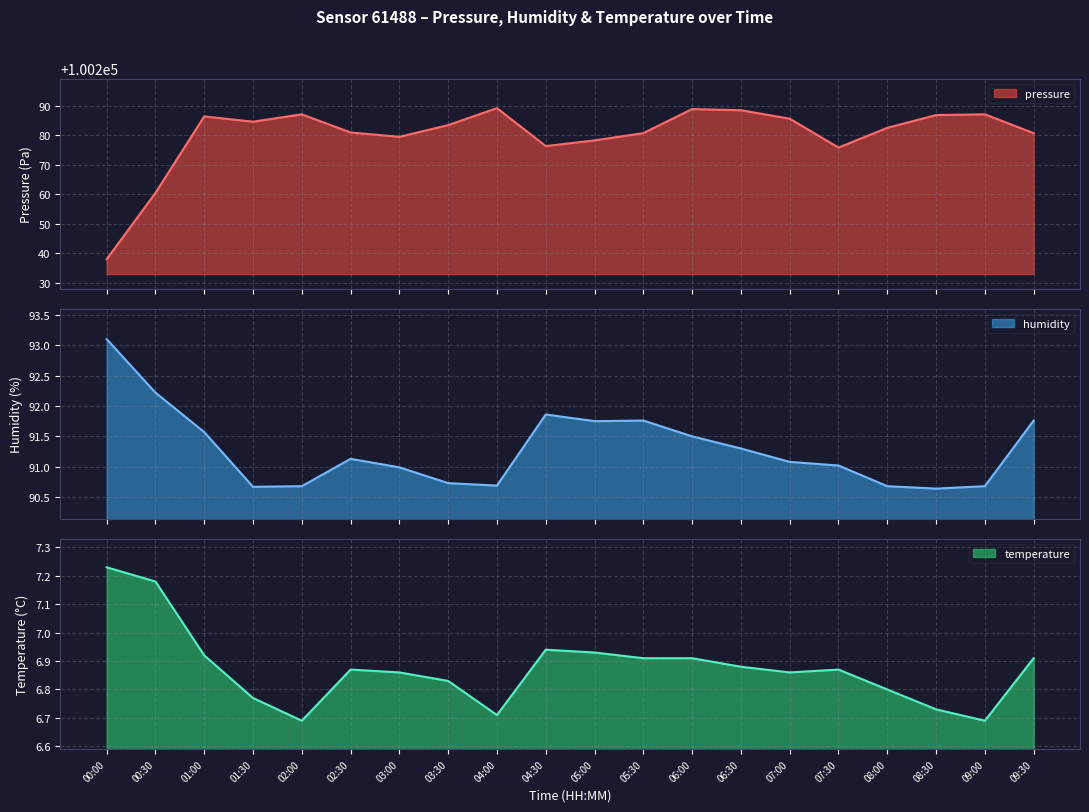

What position from the left is 06:00?

13